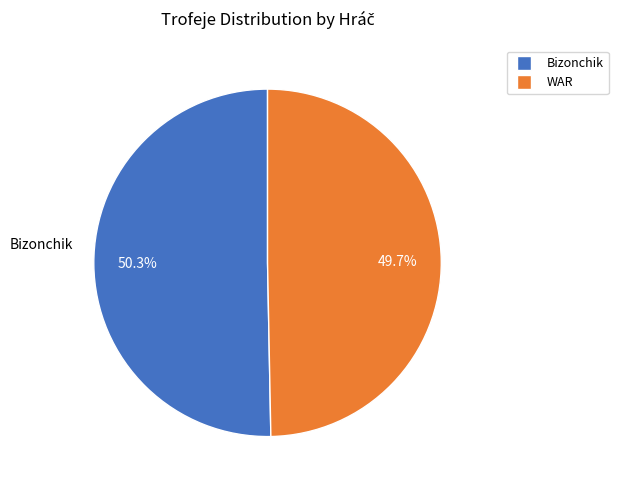

Is it true that Bizonchik is 50% of the pie?

True